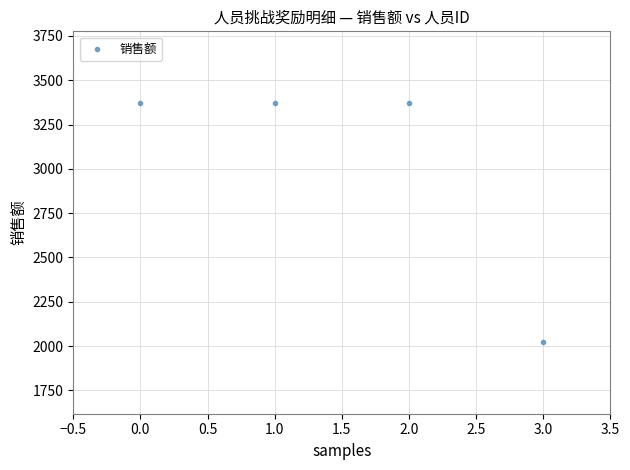

What is the range of Y values (max minus min)?

1348.4